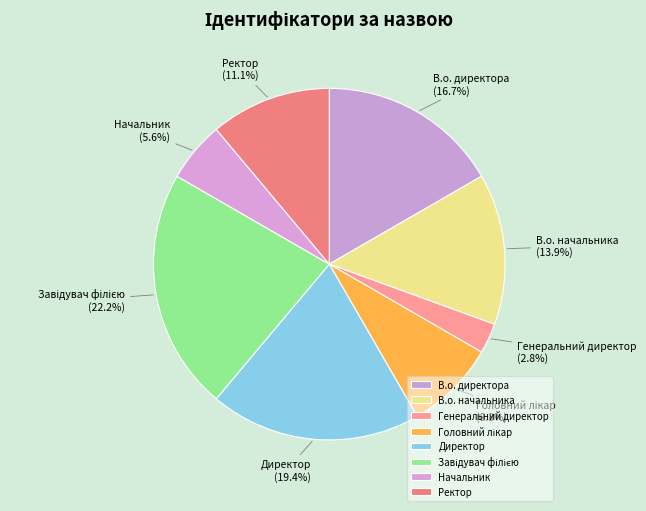

To the nearest percent, what is the combined percentage of В.о. начальника and Ректор?

25%